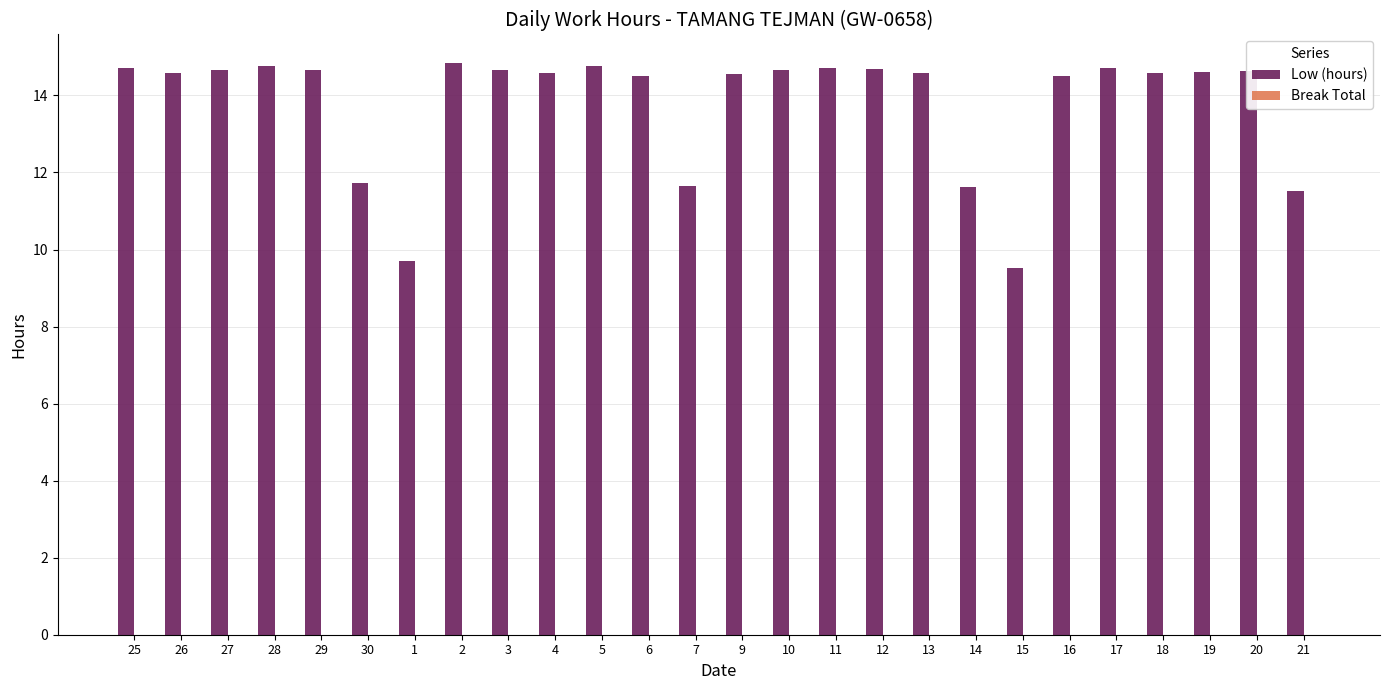

How many bars are there in total?

26